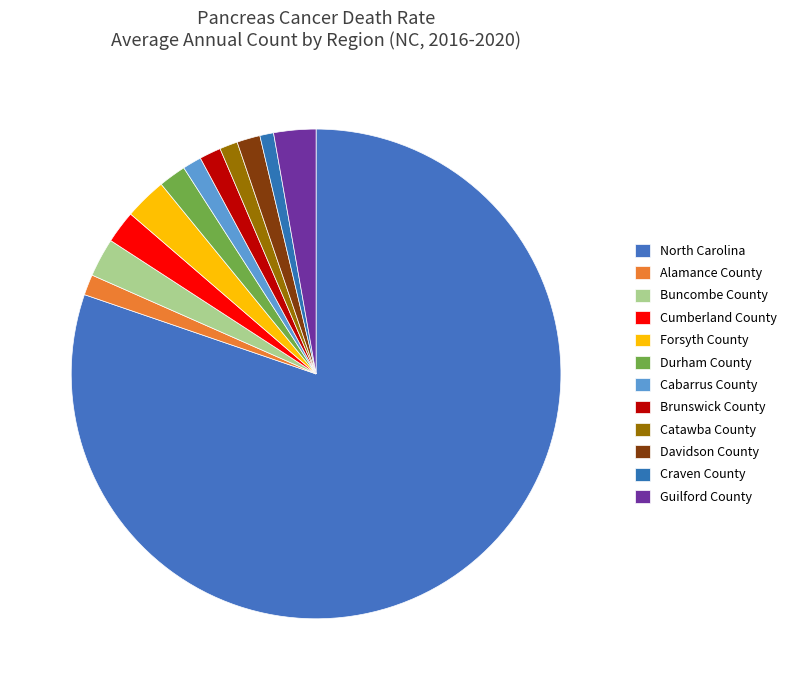

Is it true that Davidson County is 2% of the pie?

True